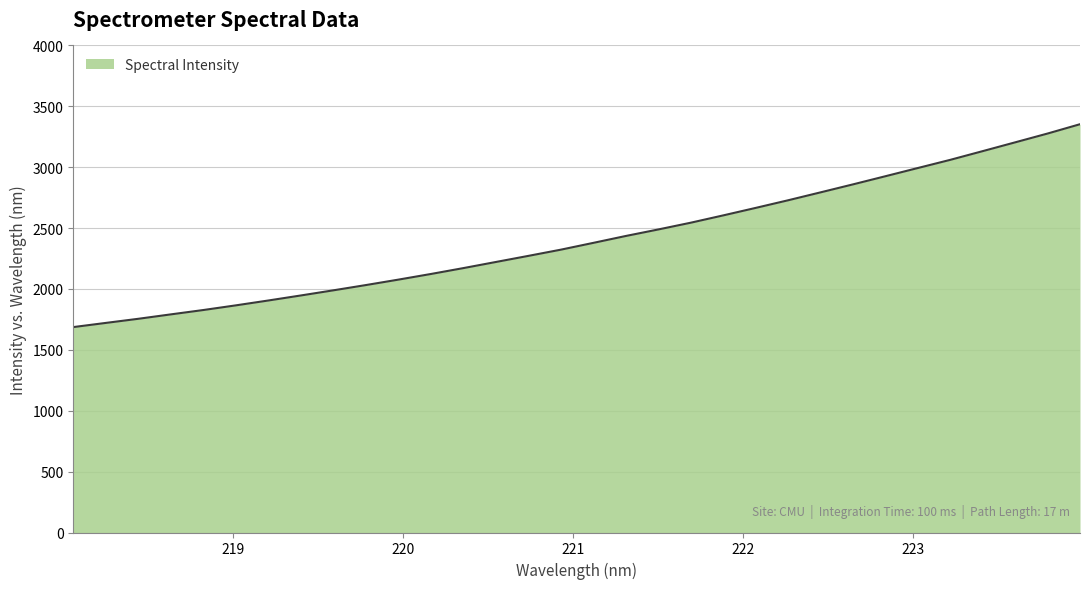

What is the maximum value shown in the chart?

3353.1